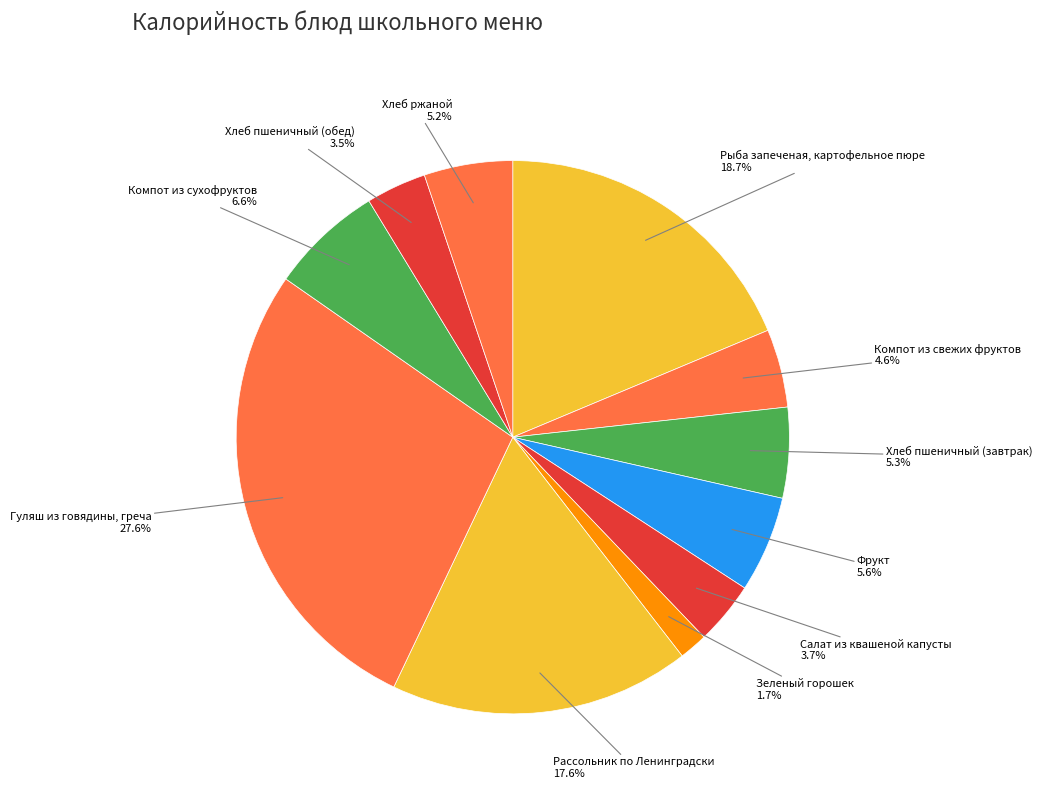

To the nearest percent, what is the difference between the largest and smallest slice percentages?

26%